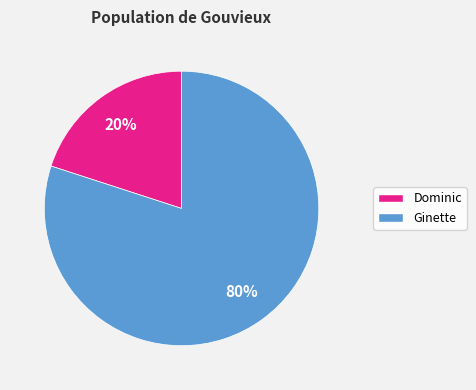

Is Dominic the majority of the pie?

No